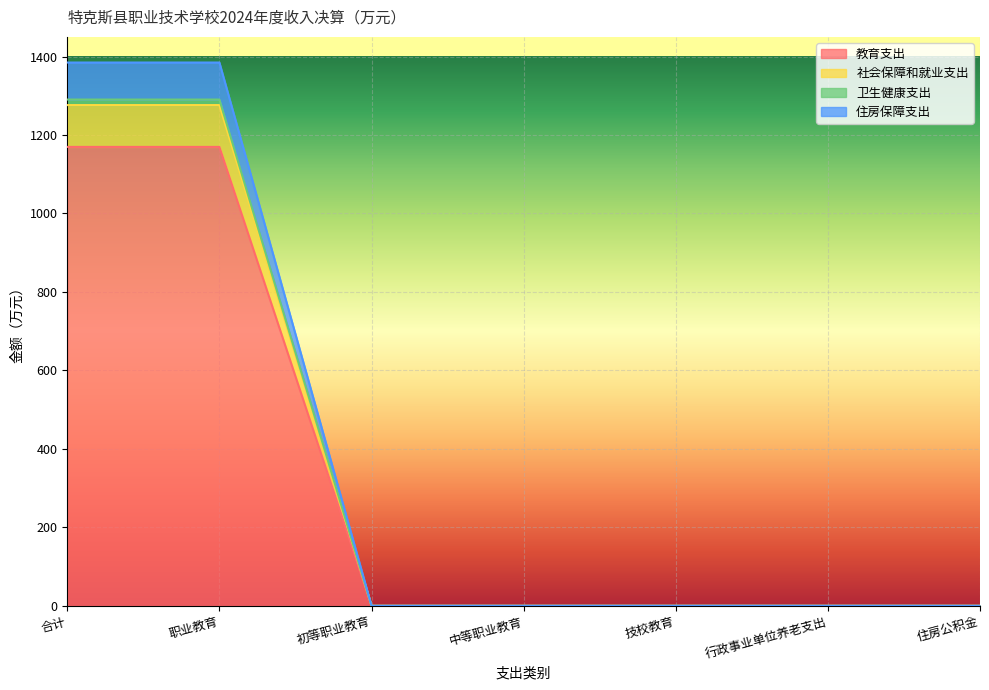

True or false: 卫生健康支出 and 社会保障和就业支出 cross at least once.

False